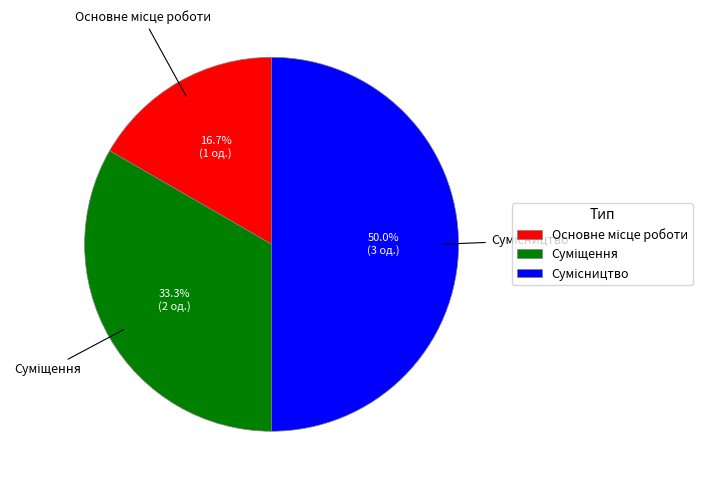

Is there a majority slice in this chart?

No